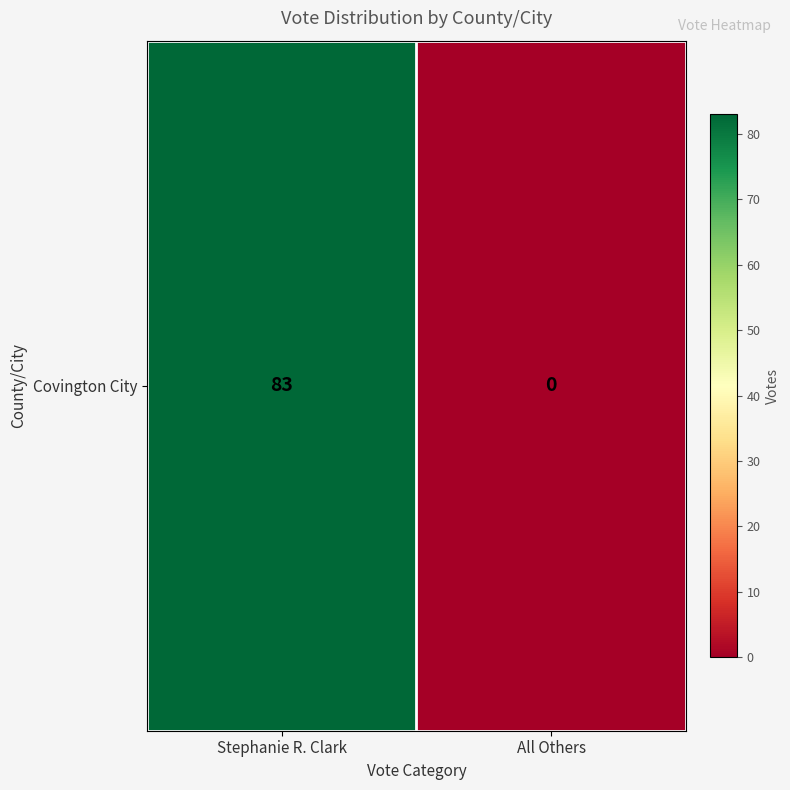

Which category has the lowest value across all series?

All Others